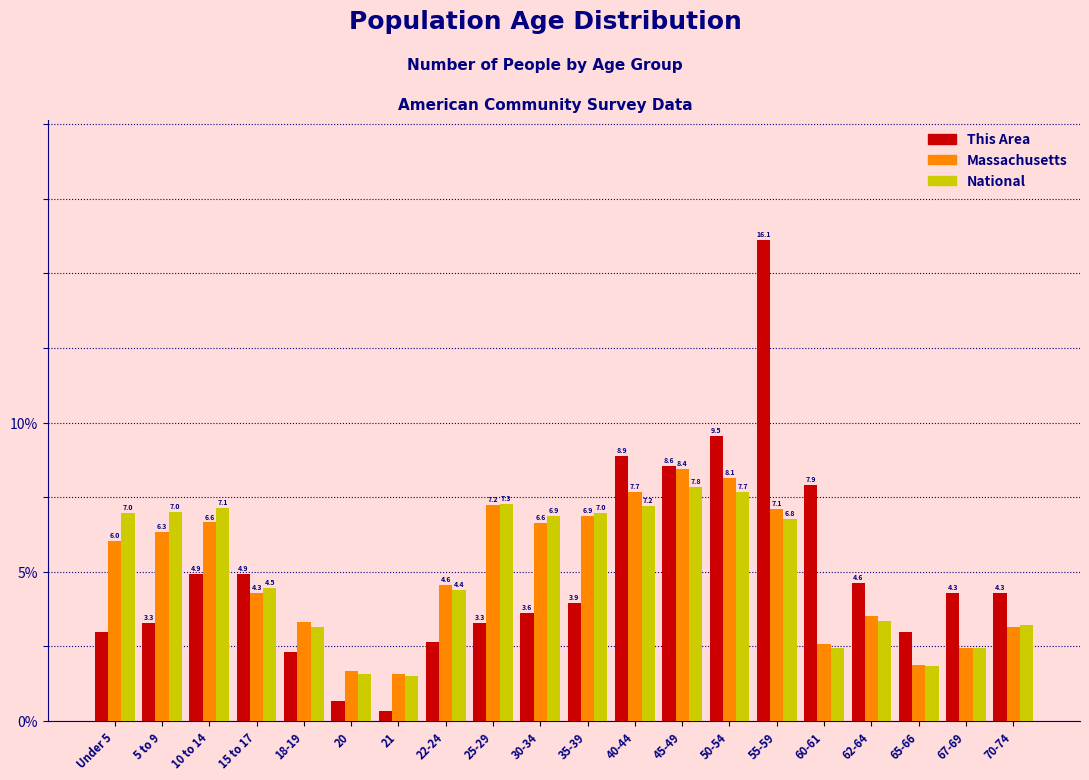

Is it true that Massachusetts equals 3.1 at 35-39?

False